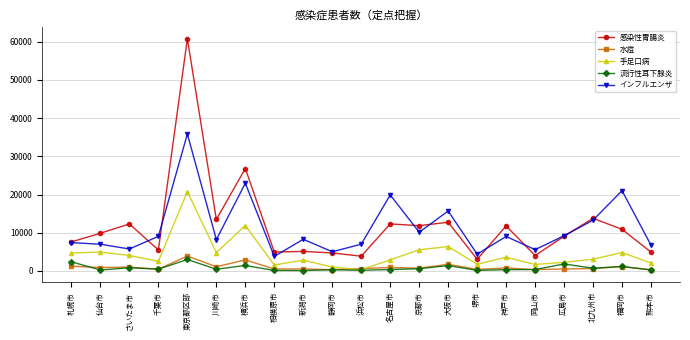

Between 東京都区部 and 静岡市, which series saw the biggest shift?

感染性胃腸炎